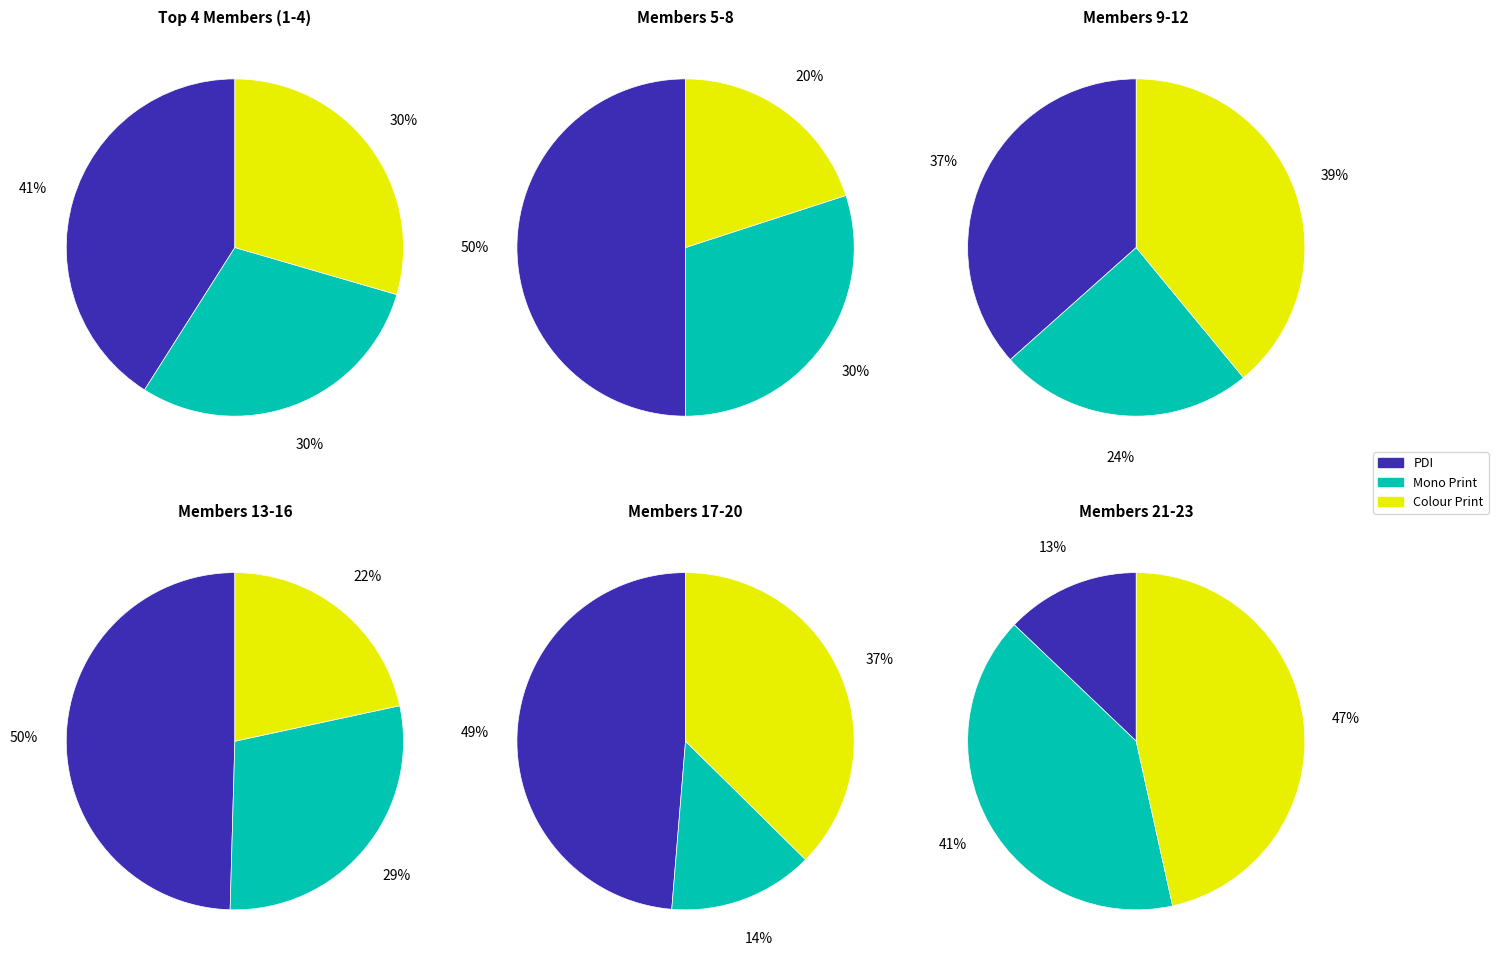

Does any single category account for the majority?

No